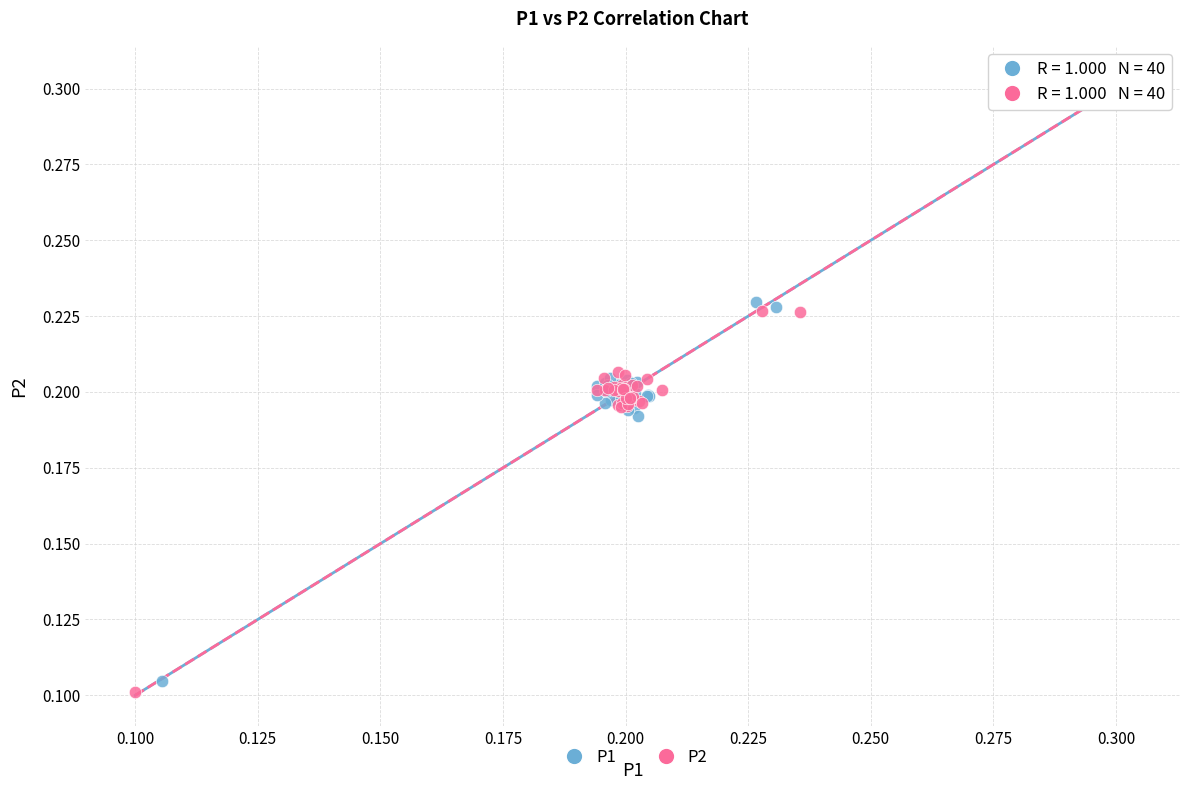

Which series has the widest spread of Y values?

P2